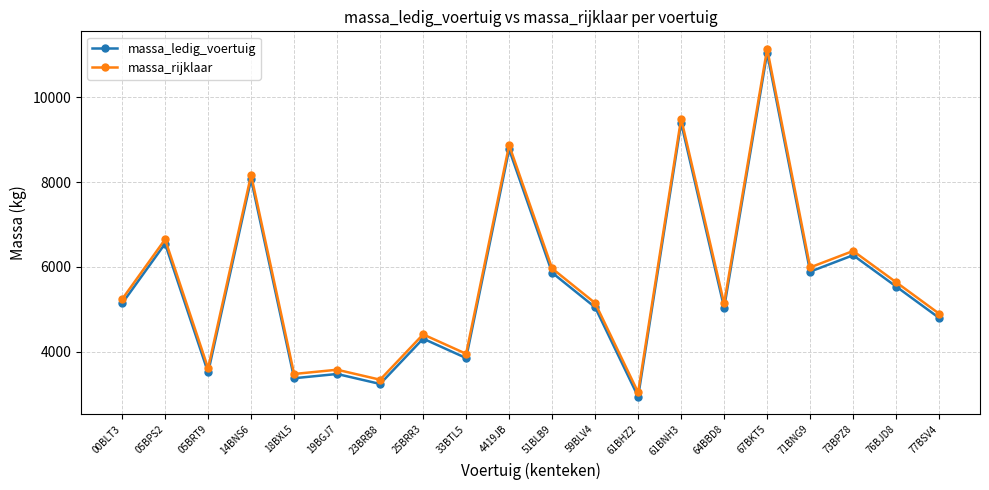

Which category has the highest value in the massa_ledig_voertuig series?

67BKT5